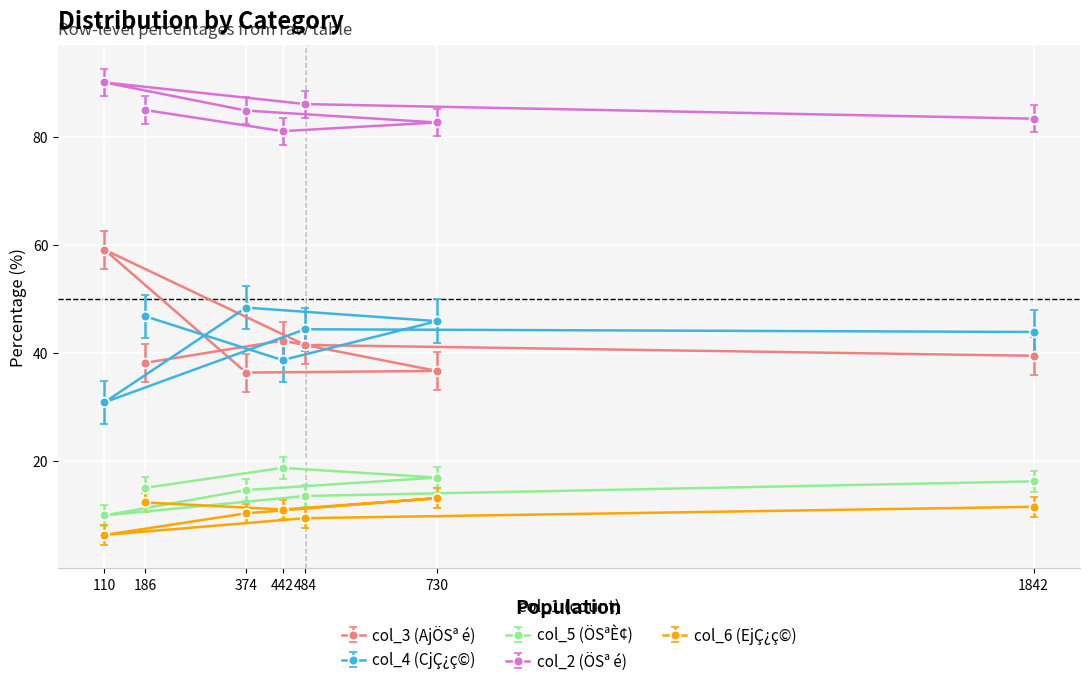

True or false: col_5 (ÖSªÈ¢) and col_3 (AjÖSª é) intersect in this chart.

False